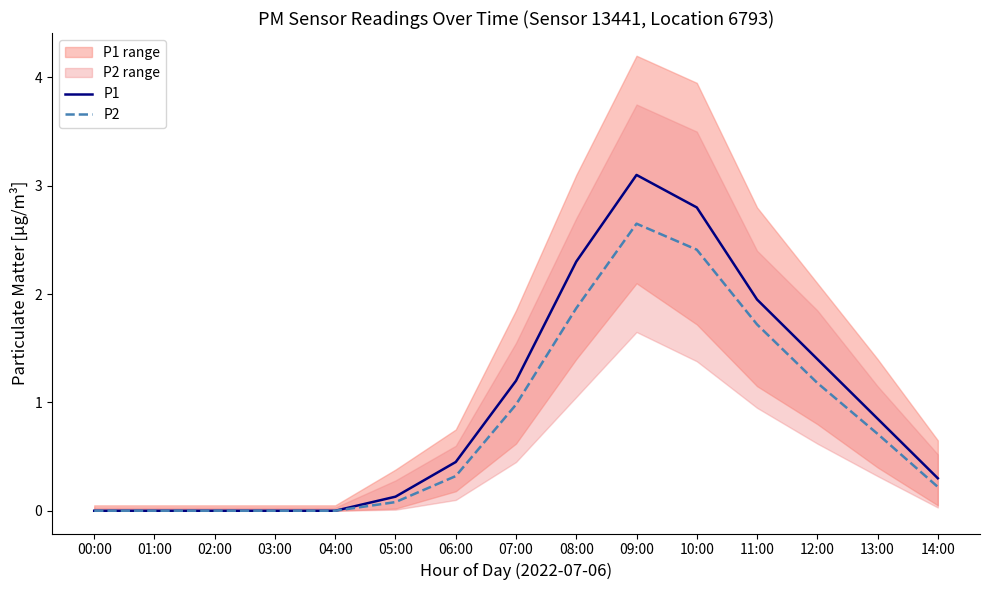

Which series changed the most between 07:00 and 14:00?

P1